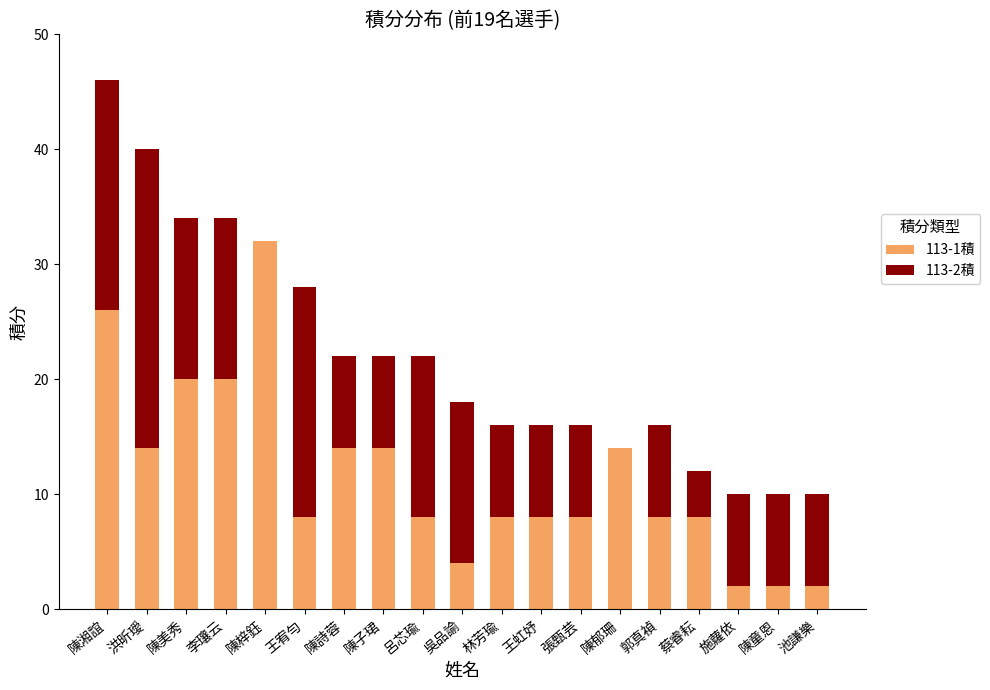

What is the total value across all series at 王宥勻?

28